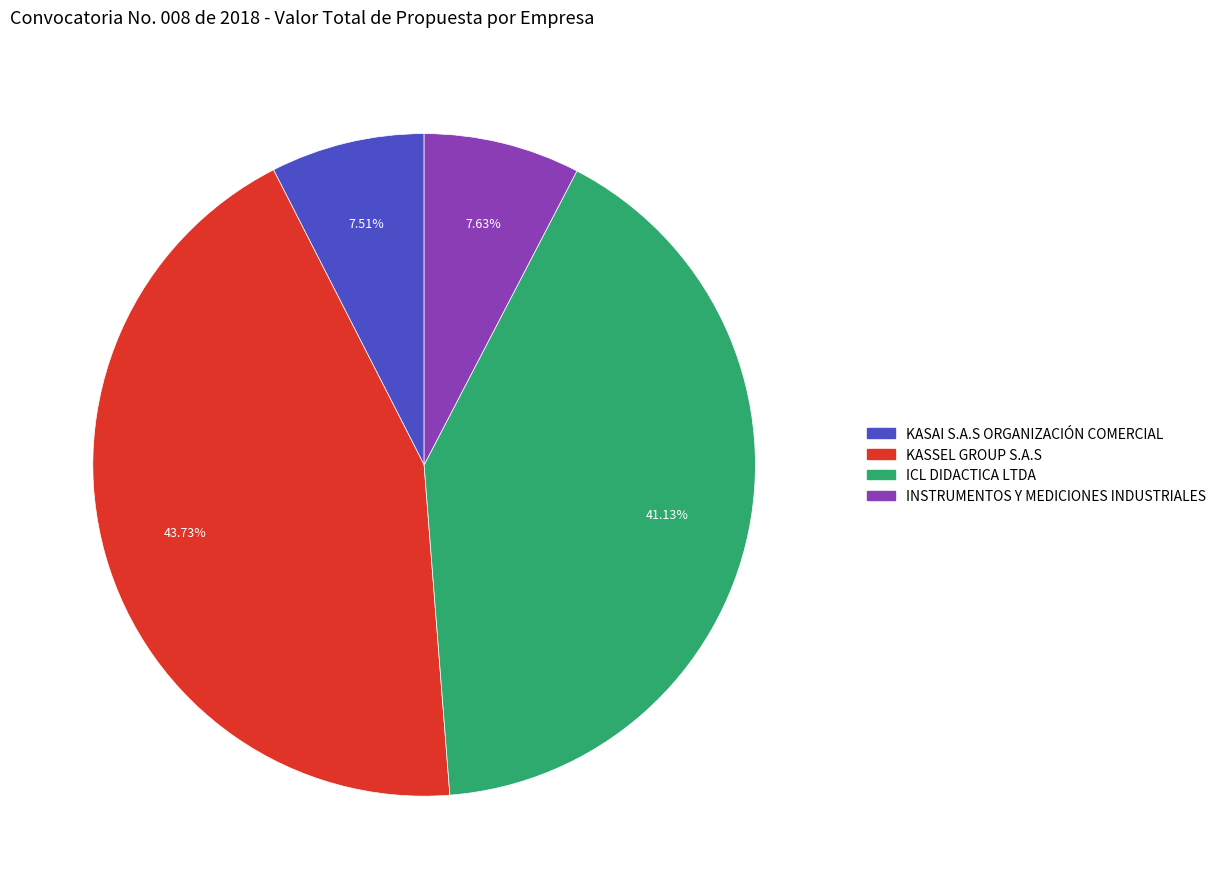

Count the number of slices in the pie.

4